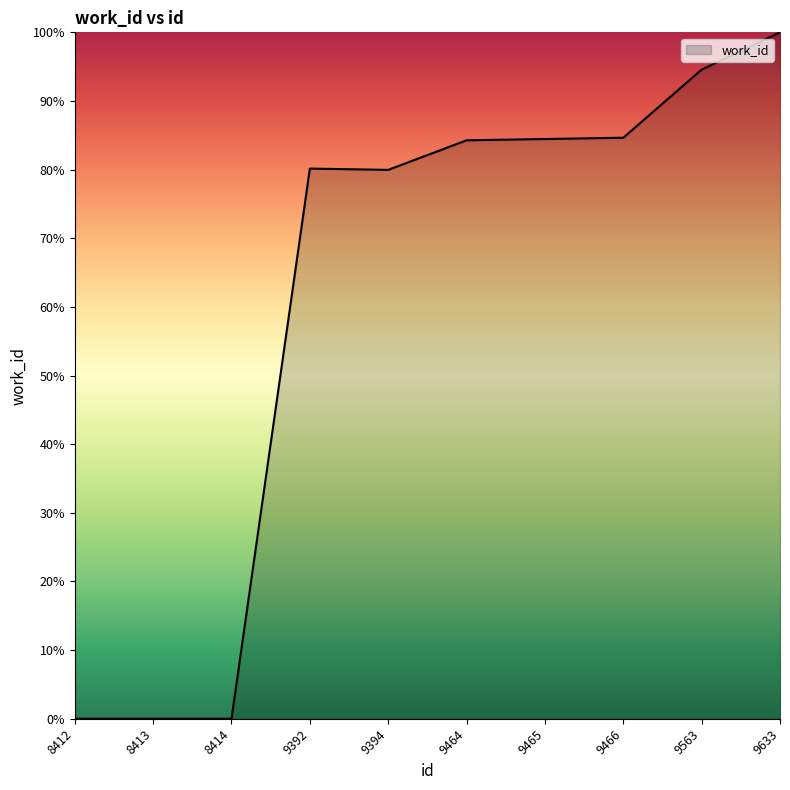

Is it true that the value at 9392 is 112.3?

False